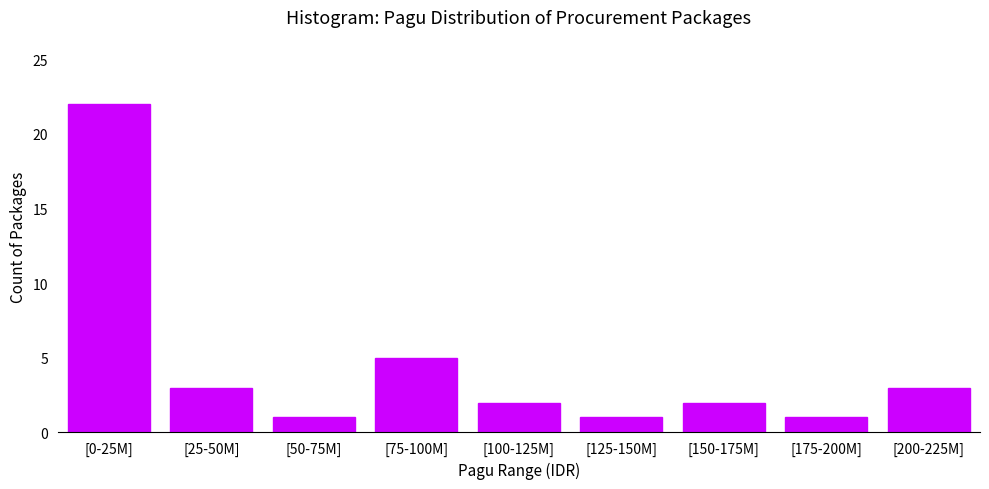

Reading left to right, transcribe all the data shown in this chart.

[0-25M]=22	[25-50M]=3	[50-75M]=1	[75-100M]=5	[100-125M]=2	[125-150M]=1	[150-175M]=2	[175-200M]=1	[200-225M]=3